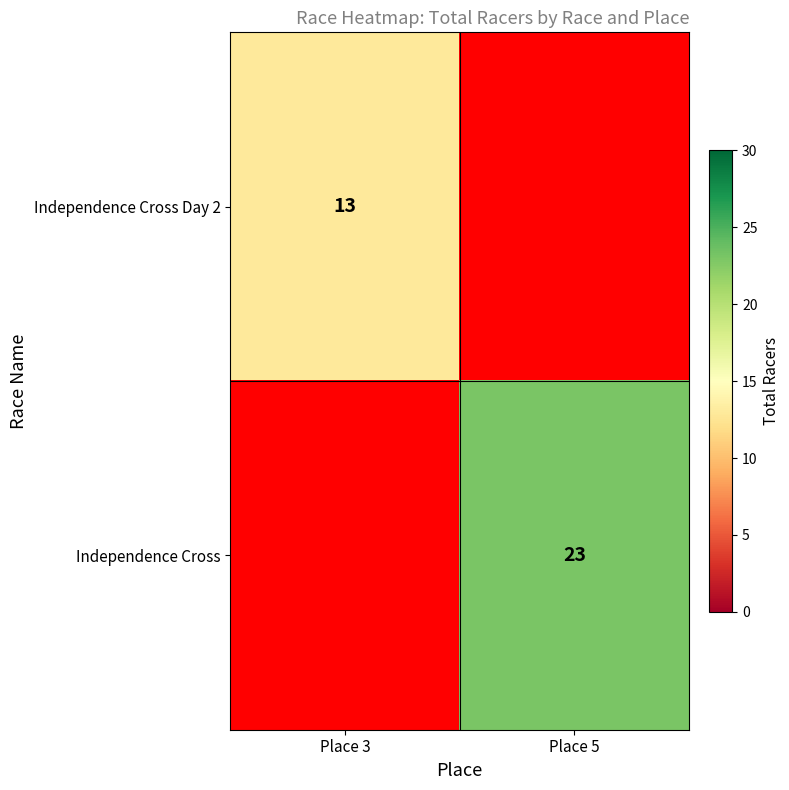

The Independence Cross Day 2 series shows 23 at Place 3. True or false?

False